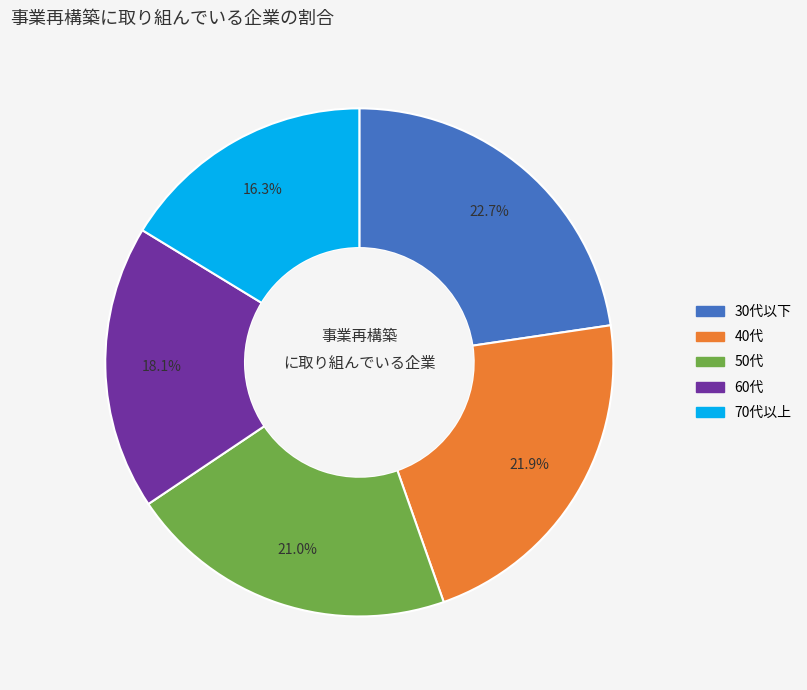

The 50代 slice represents 21% of the pie. True or false?

True